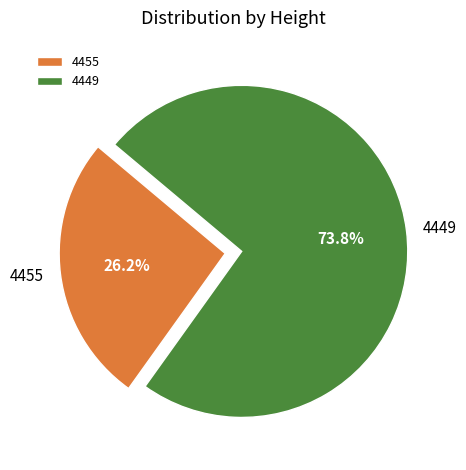

Is it true that 4455 is 19% of the pie?

False